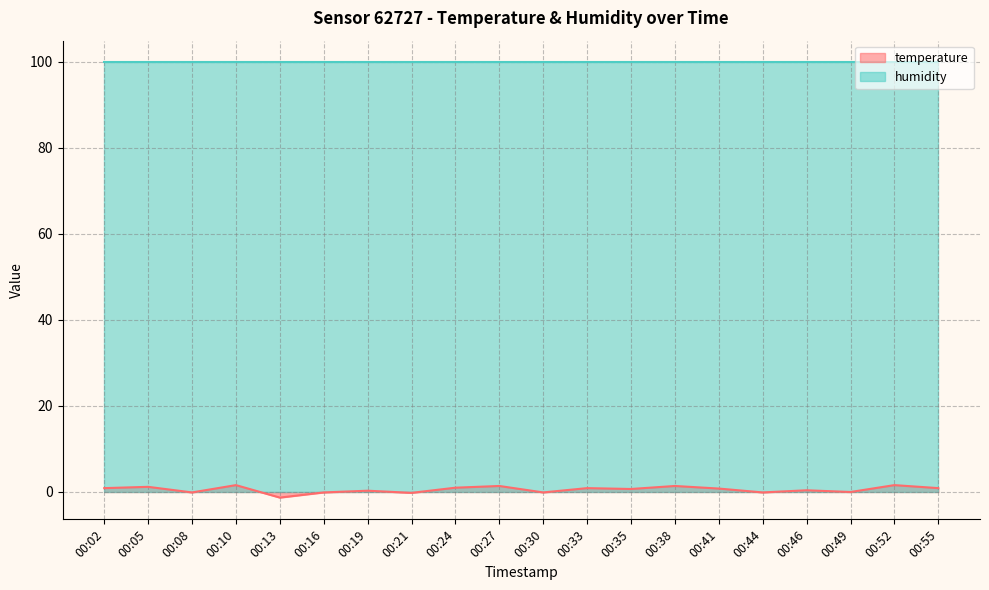

What is the minimum value shown in the chart?

-1.3